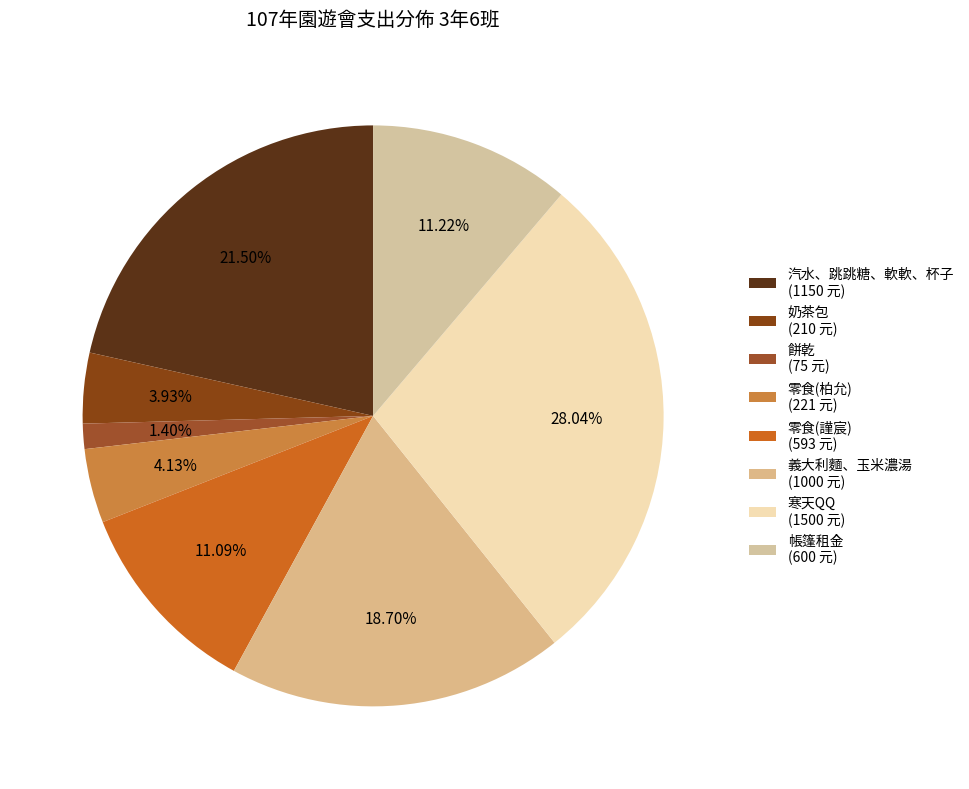

What portion of the pie excludes 餅乾?

98.6%